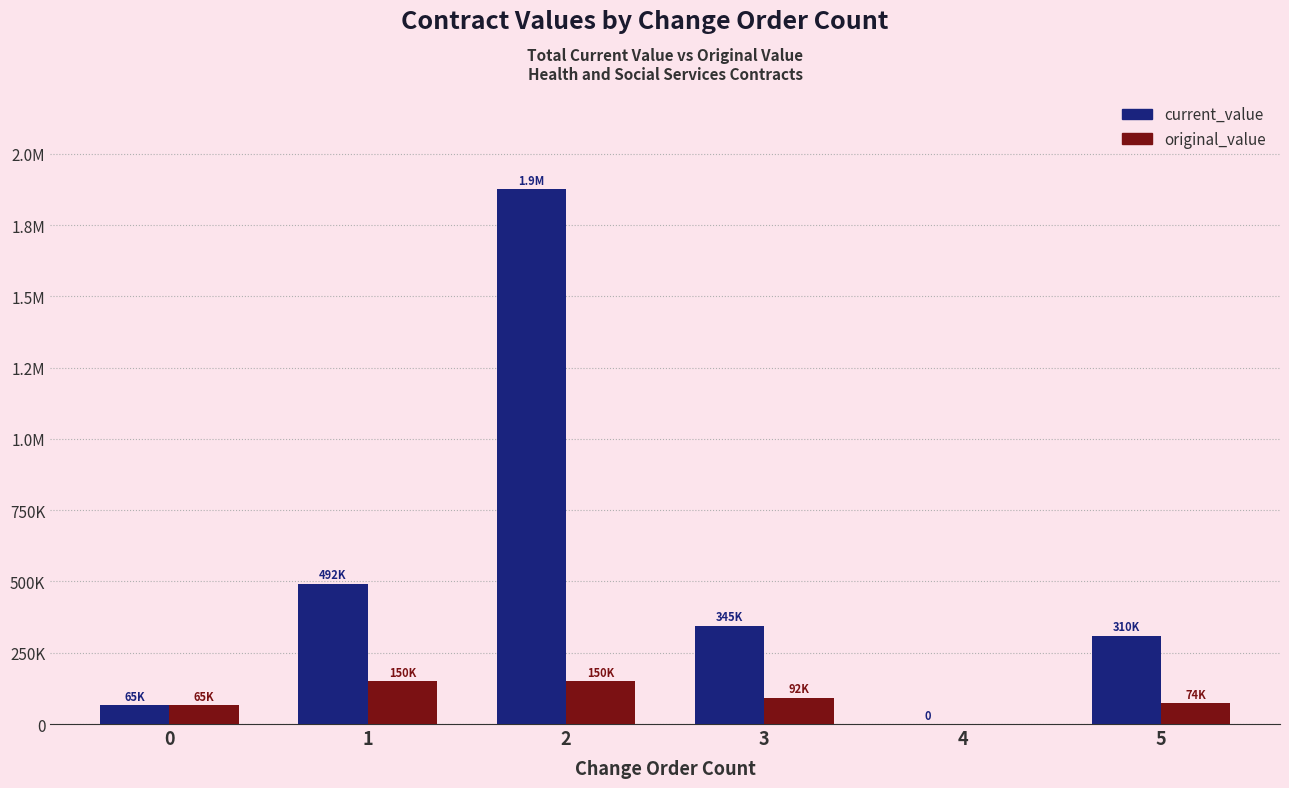

The original_value series shows 76186.3 at 2. True or false?

False